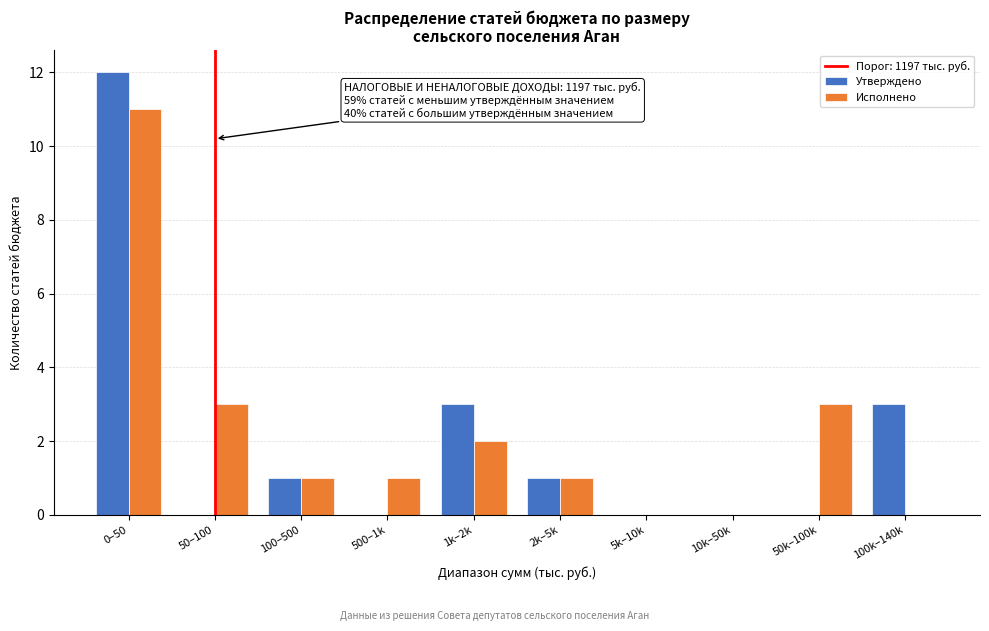

Reading right to left, list all the values displayed in this chart.

Утверждено: 100k–140k=3	50k–100k=0	10k–50k=0	5k–10k=0	2k–5k=1	1k–2k=3	500–1k=0	100–500=1	50–100=0	0–50=12
Исполнено: 100k–140k=0	50k–100k=3	10k–50k=0	5k–10k=0	2k–5k=1	1k–2k=2	500–1k=1	100–500=1	50–100=3	0–50=11